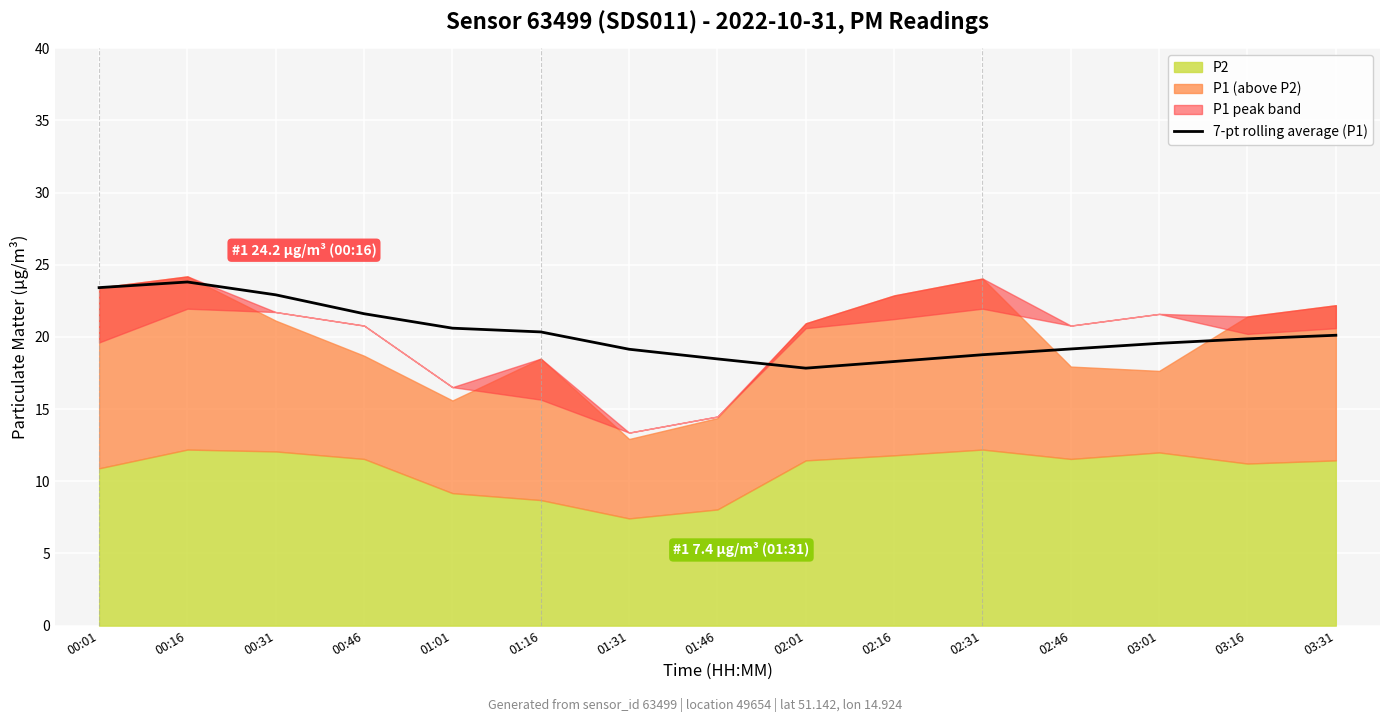

How many lines are shown in the chart?

1